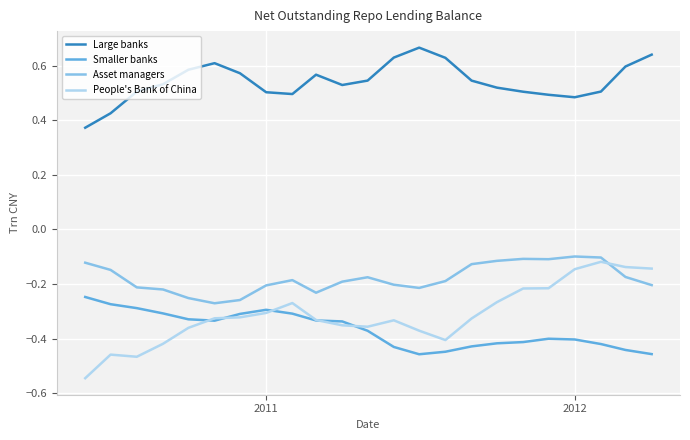

True or false: Asset managers and Smaller banks intersect in this chart.

False